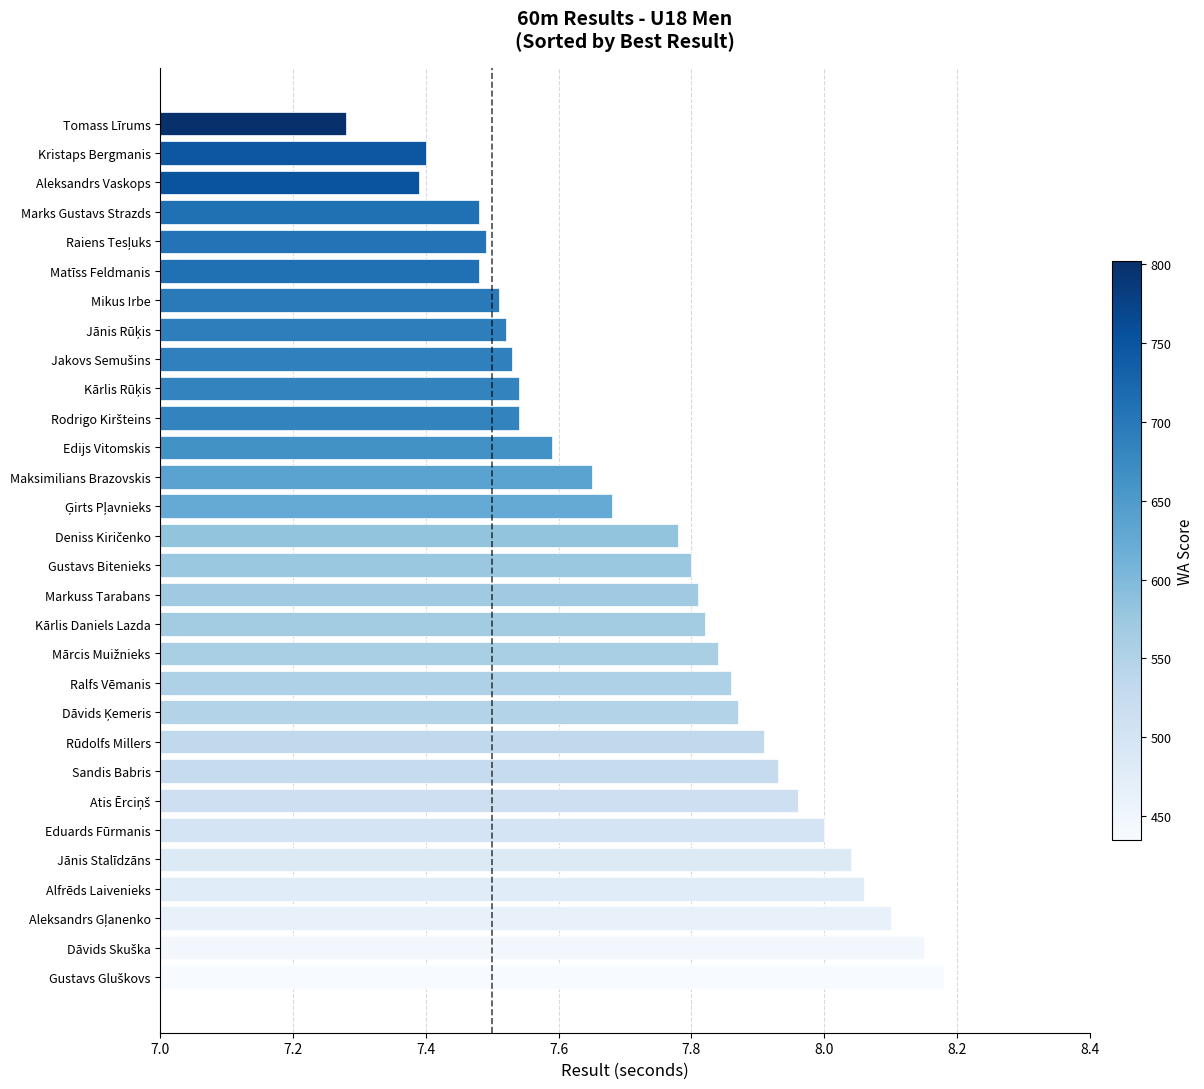

Where is the data nearest to the value 7?

Tomass Līrums